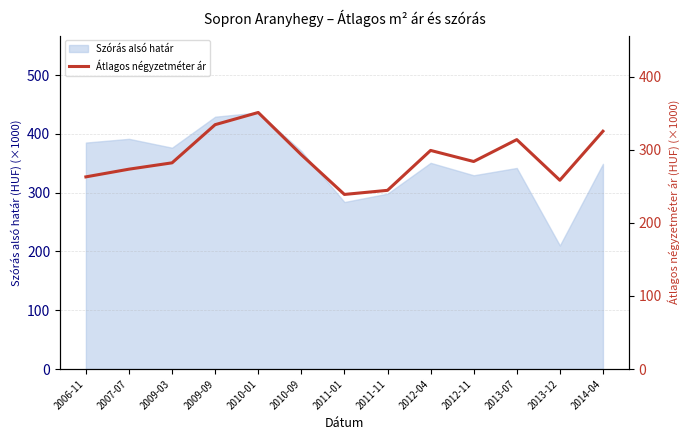

What is the label of the 10th point from the left?

2012-11